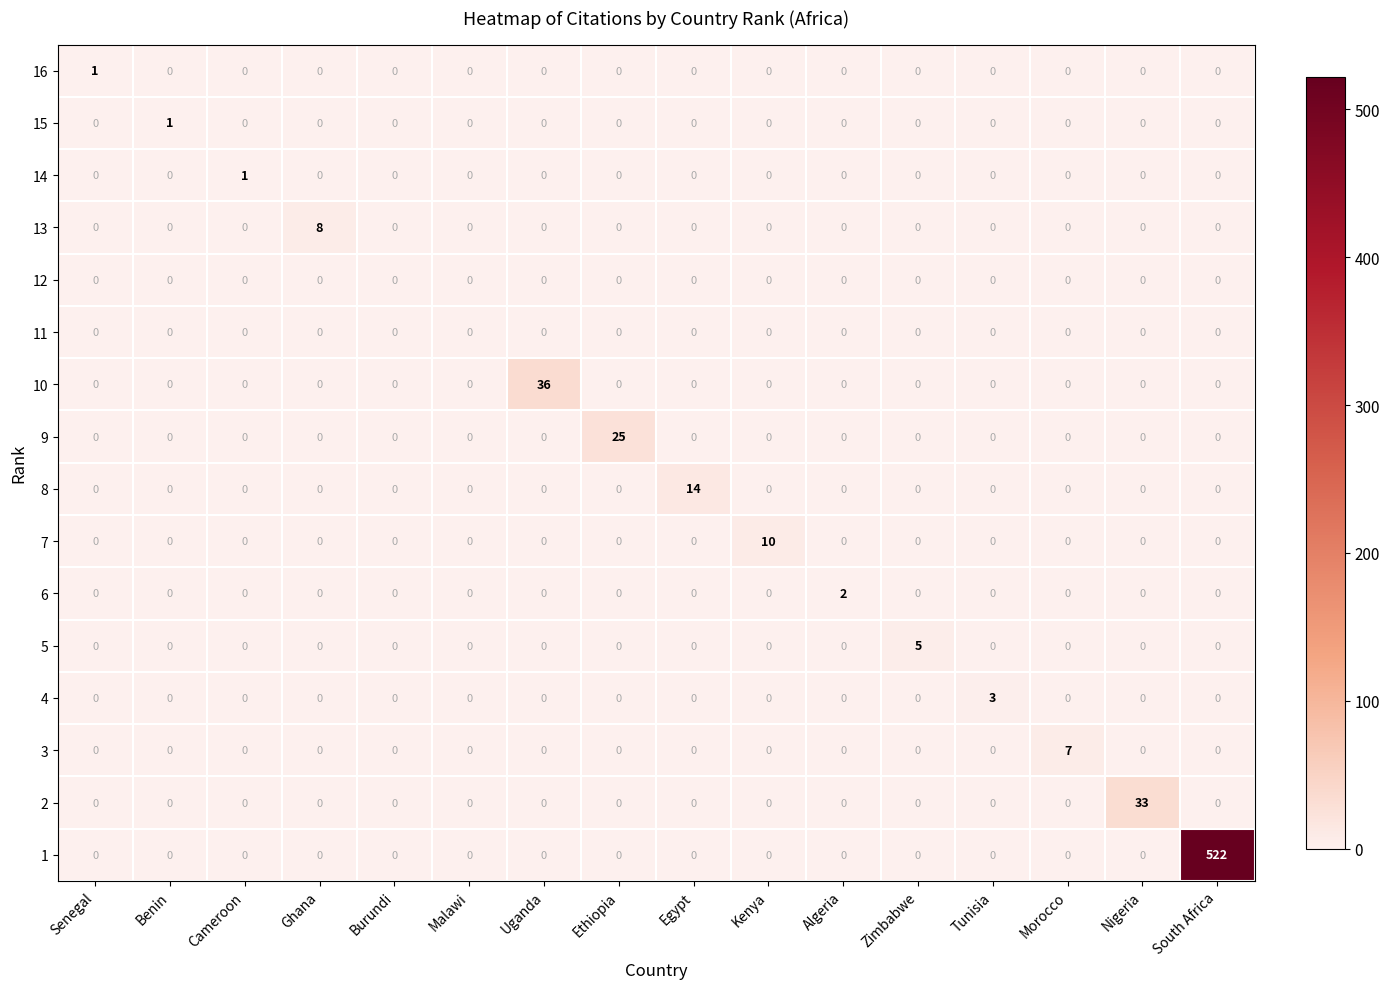

How many data points does each series have?

16